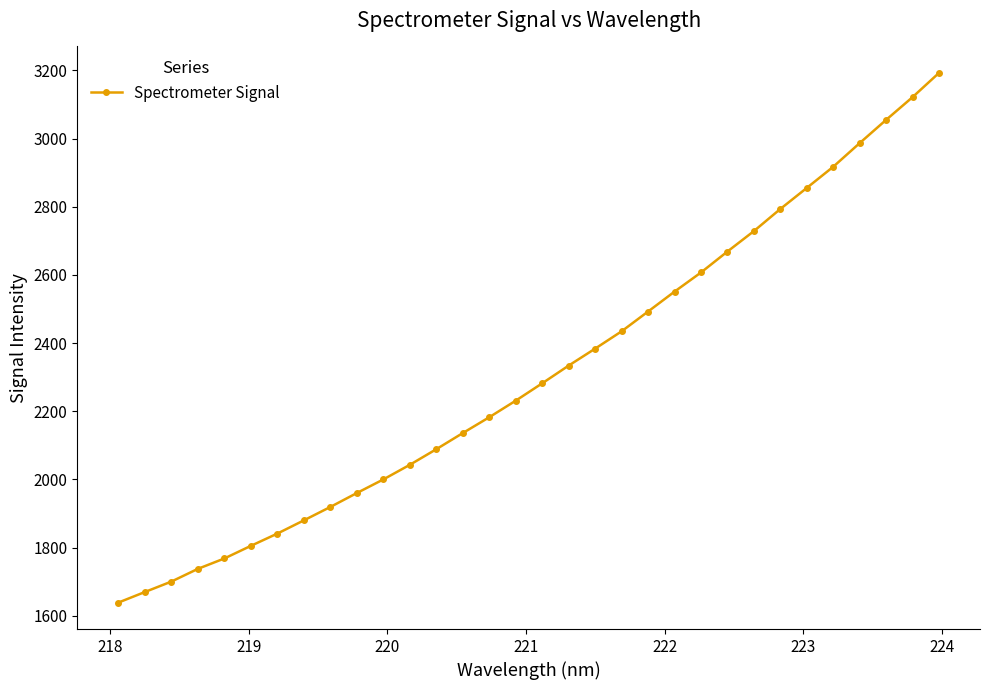

How many lines are shown in the chart?

1